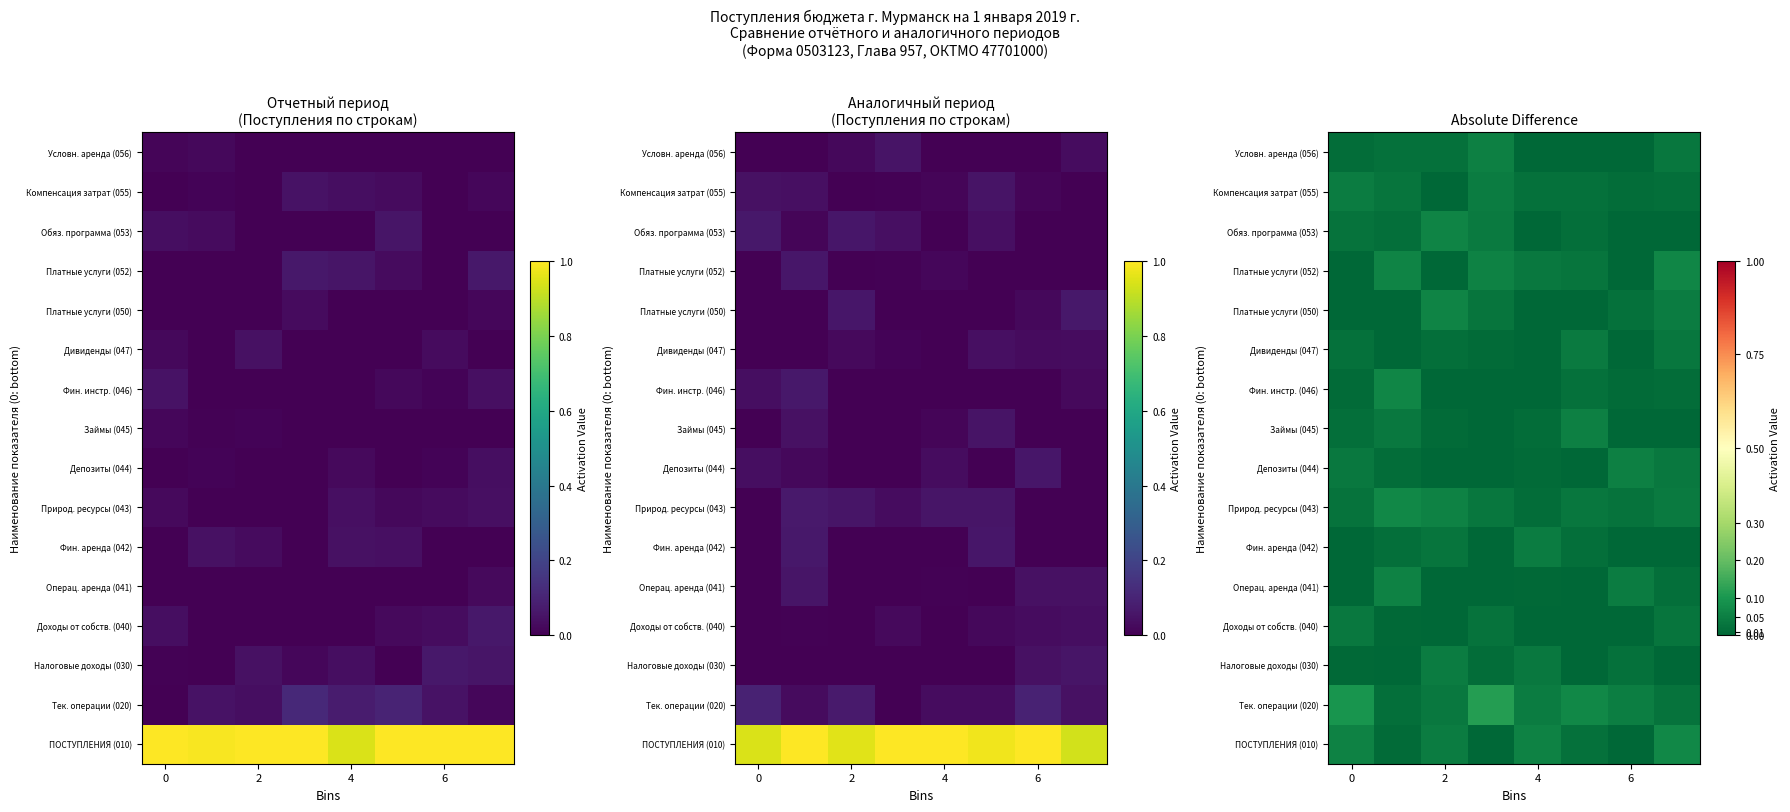

Count the number of categories in the chart.

8